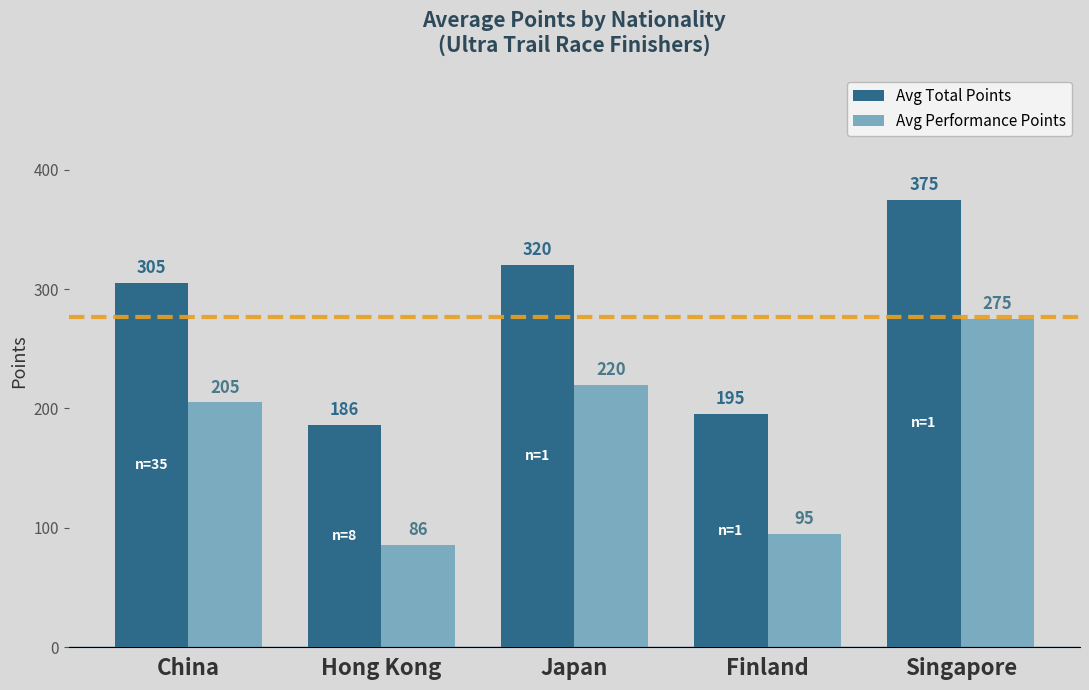

What position from the left is Singapore?

5